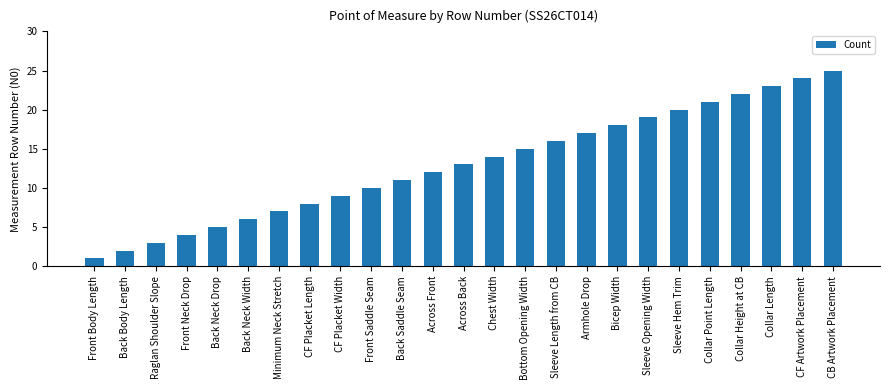

What position from the right is Sleeve Length from CB?

10